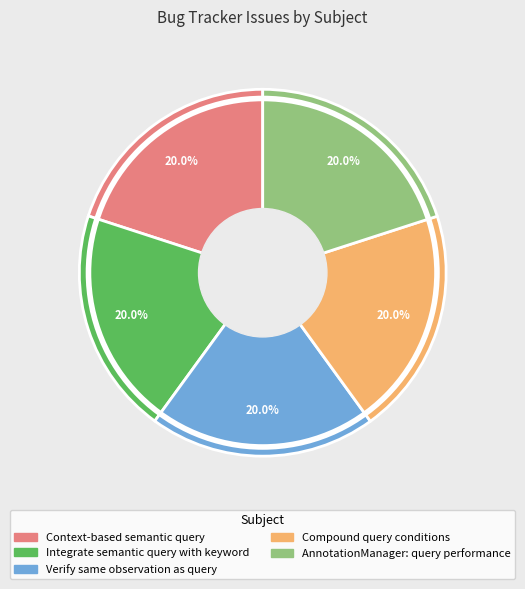

Does Context-based semantic query account for over 50% of the chart?

No